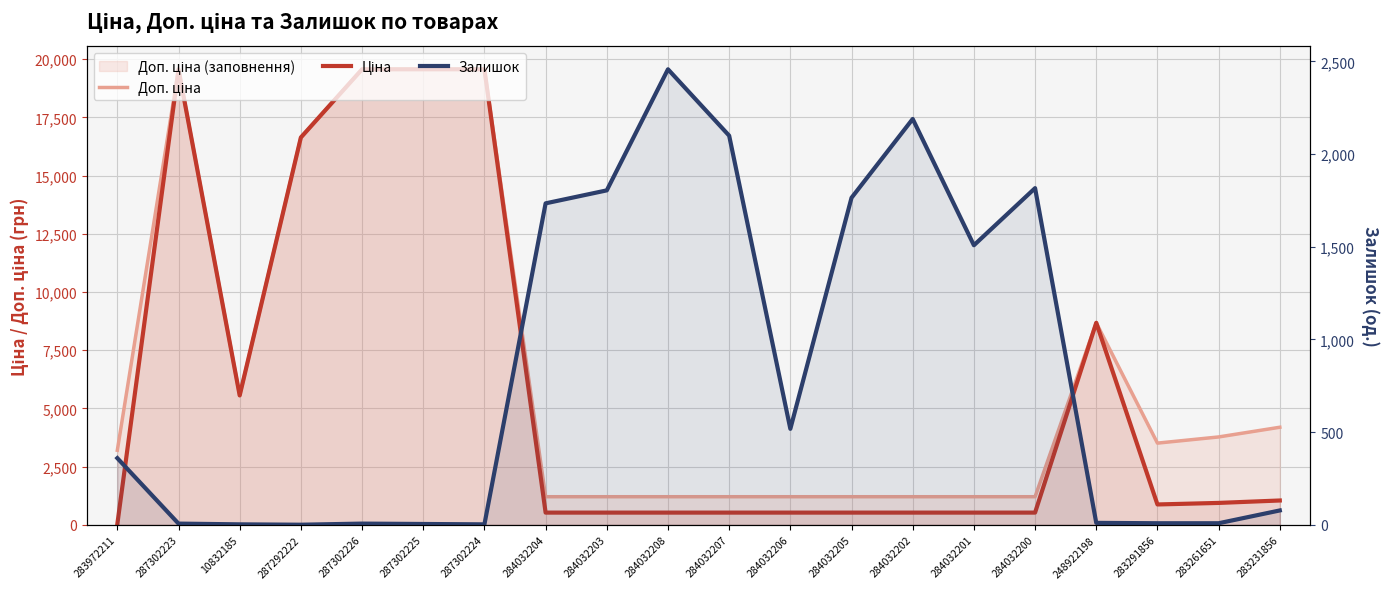

Where is Залишок nearest to the value 1229?

284032201